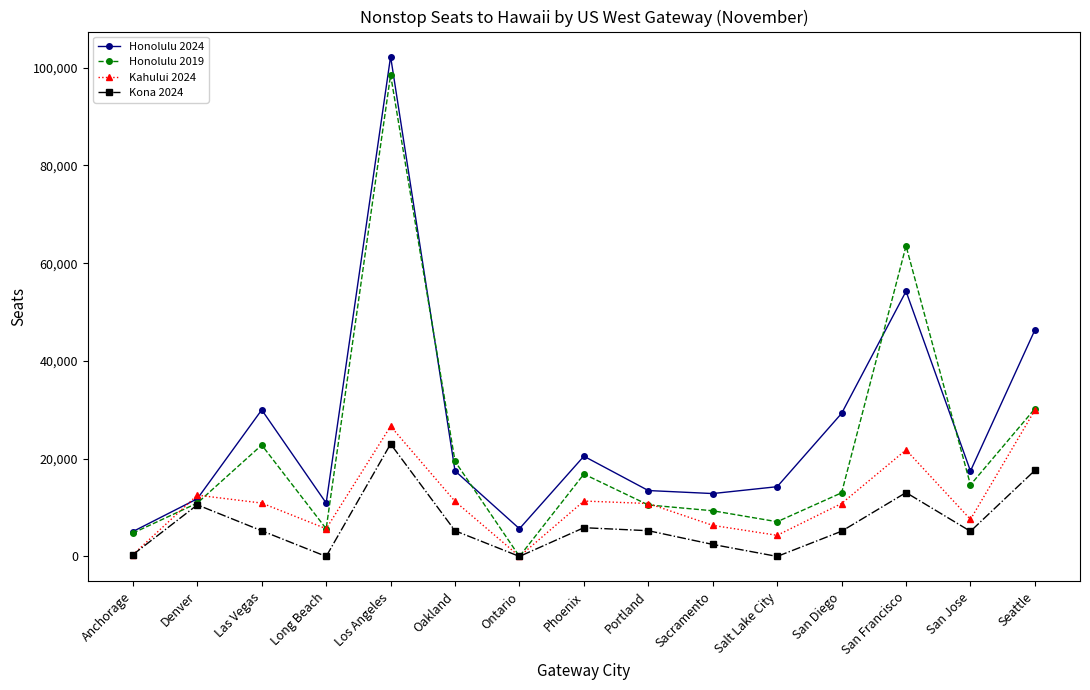

At which label does Kona 2024 first exceed 5250?

Denver